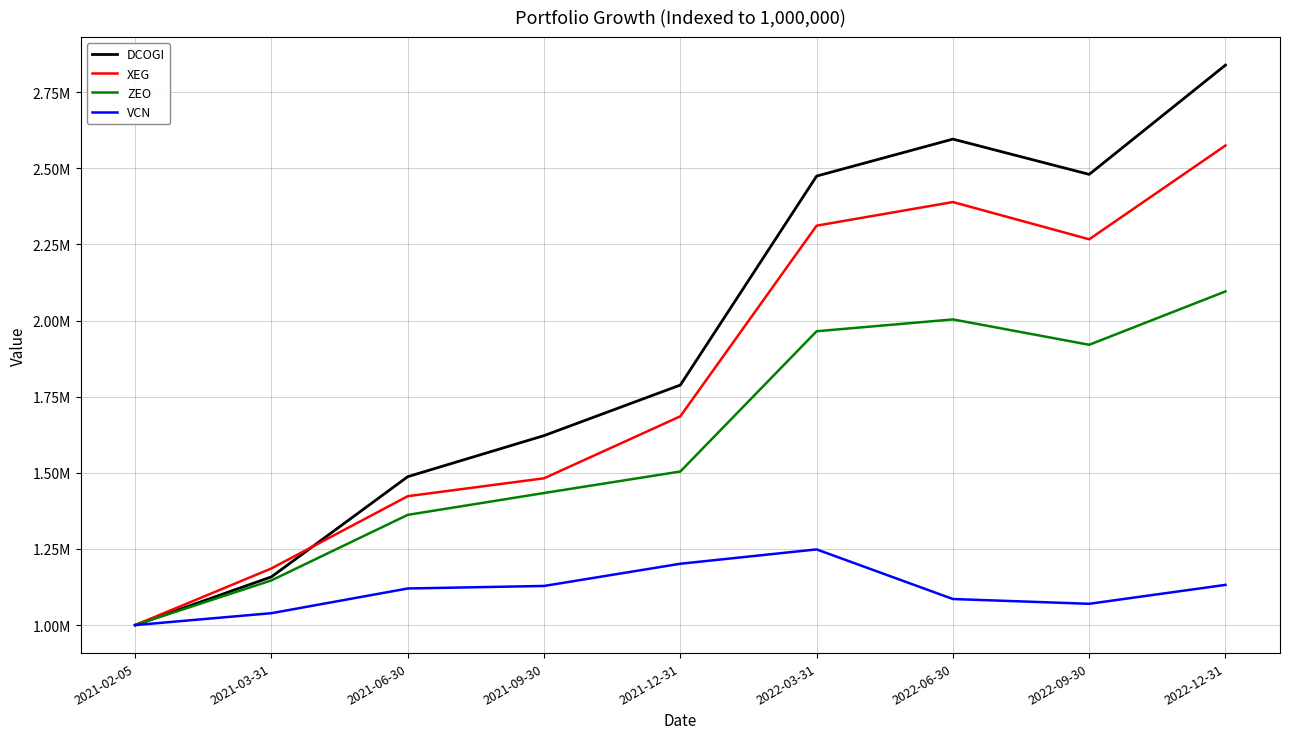

Reading left to right, what are all the values shown in this chart?

DCOGI: 1000000.0	1158445.6	1487292.8	1622115.4	1788109.5	2474238.6	2595663.8	2479841.3	2838660.2
XEG: 1000000.0	1186049.2	1423211.0	1481972.4	1685451.0	2311448.4	2389000.7	2266700.5	2574643.7
ZEO: 1000000.0	1146844.4	1361902.3	1433630.1	1504228.4	1964748.9	2003609.7	1920382.8	2095580.2
VCN: 1000000.0	1039095.1	1120181.0	1128484.3	1201411.1	1248484.8	1085592.9	1069906.5	1132047.6